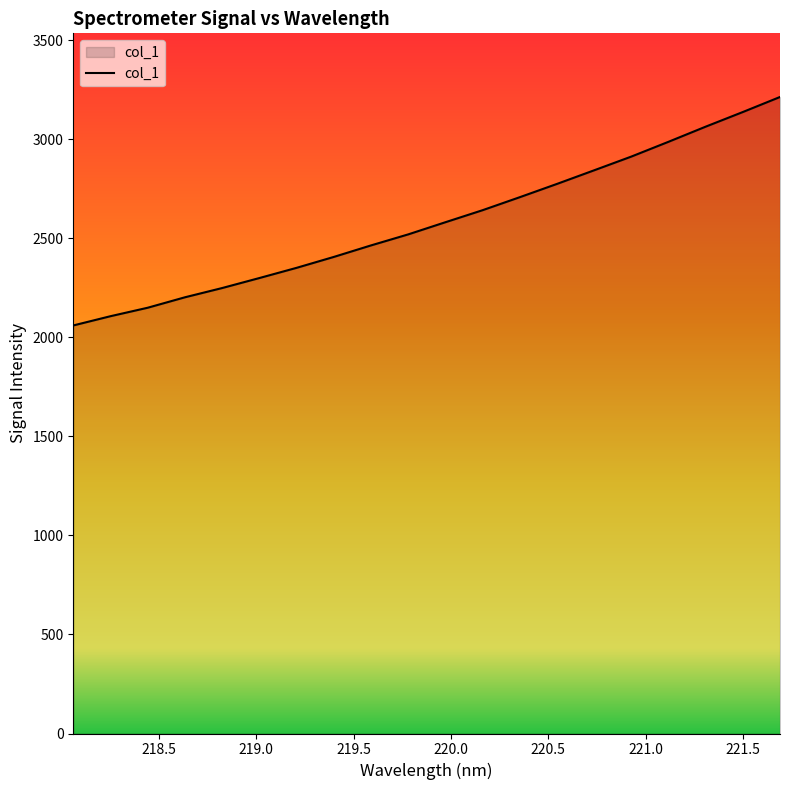

Count the number of data series in this chart.

1